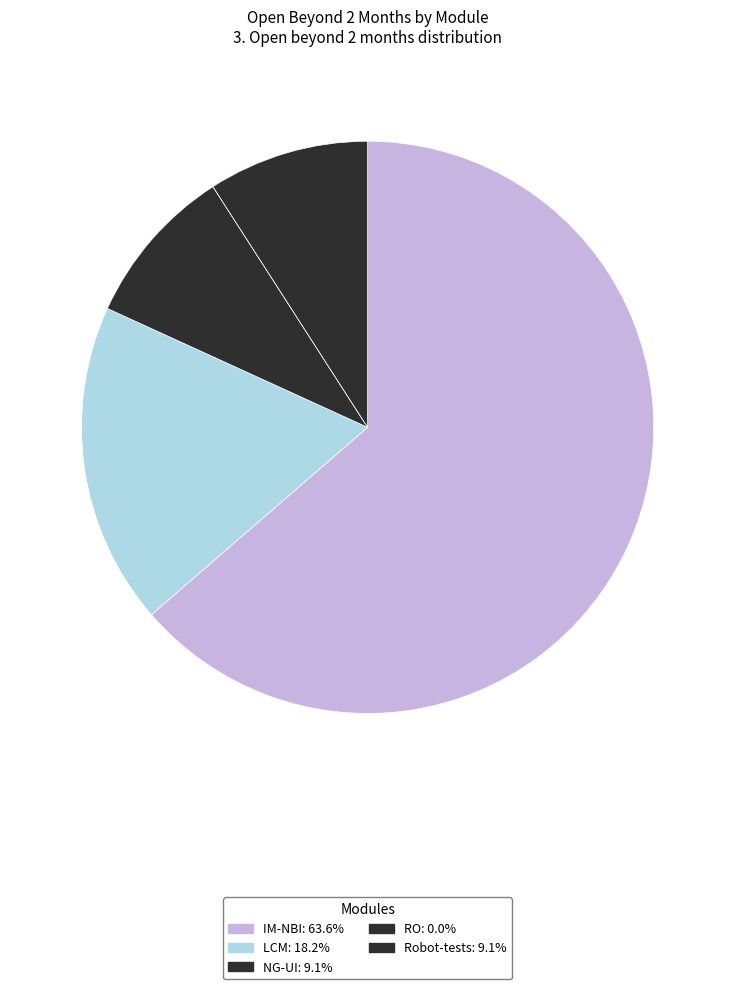

Between NG-UI and RO, which is larger?

NG-UI